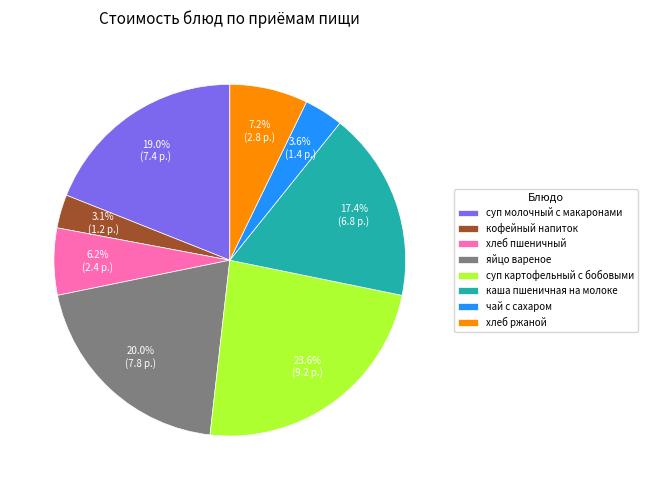

Do суп молочный с макаронами and чай с сахаром together represent more than half of the pie?

No